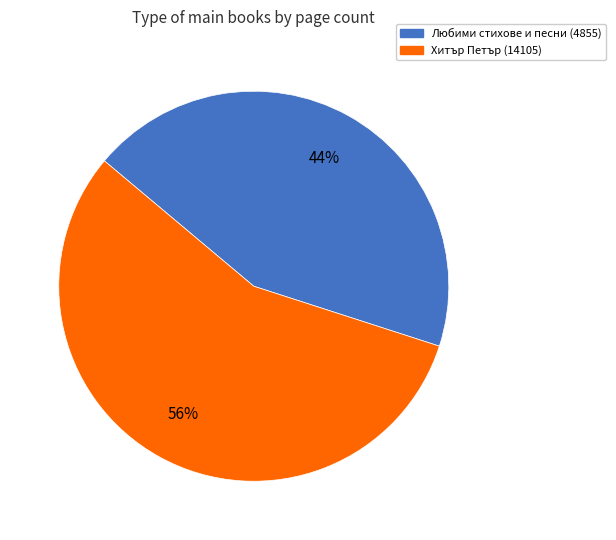

To the nearest percent, what portion does Любими стихове и песни (4855) represent?

44%